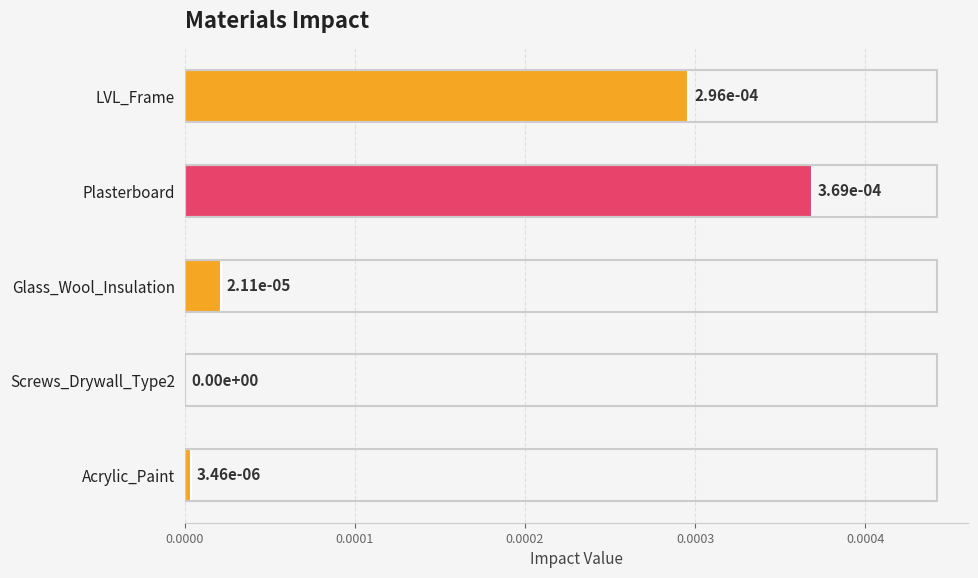

The chart shows a value of 0.0 at LVL_Frame. True or false?

True